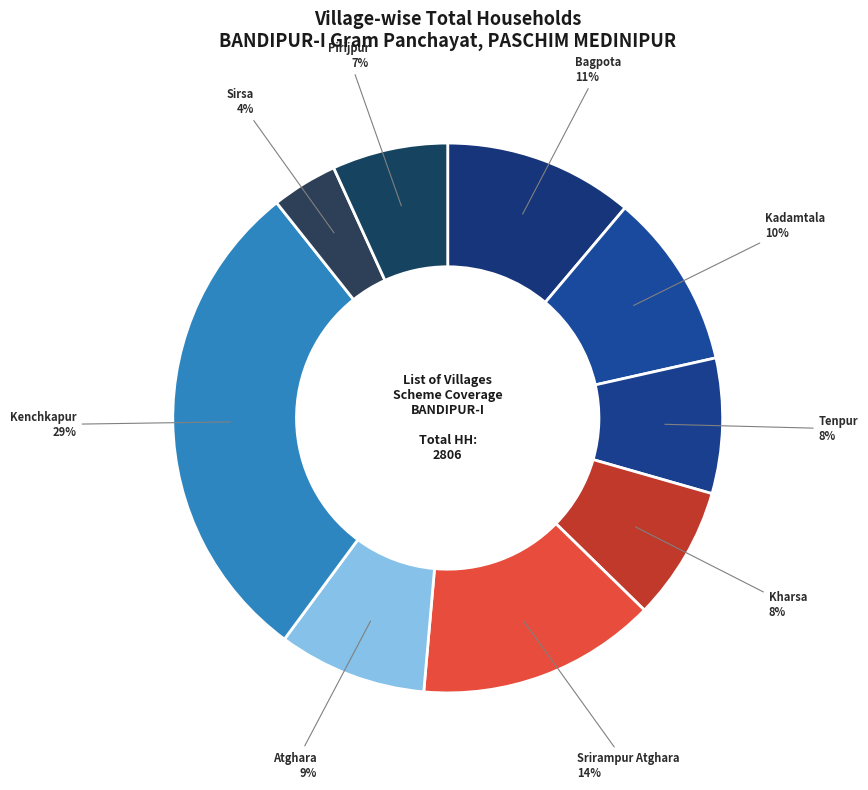

Count the number of slices in the pie.

9